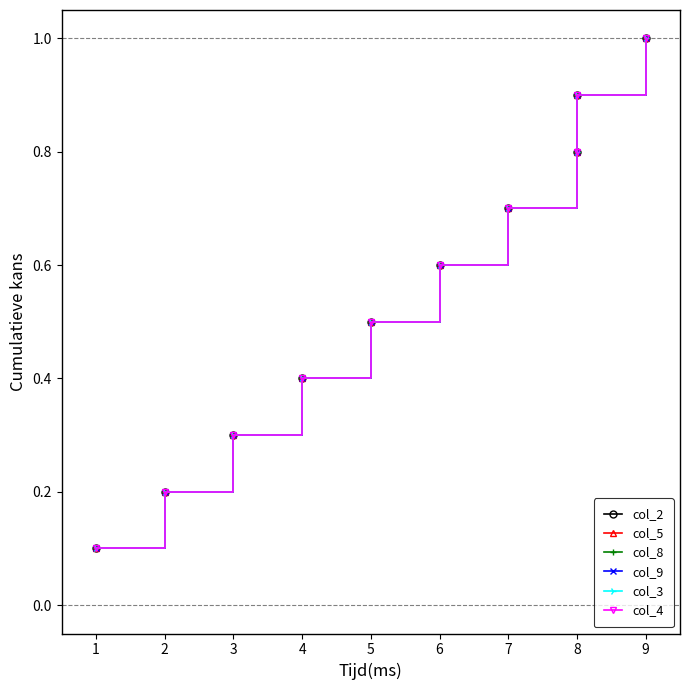

What is the minimum value shown in the chart?

0.1